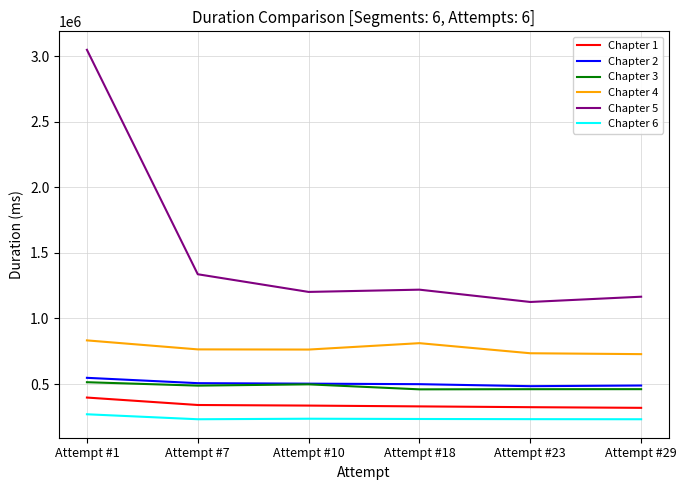

What is the difference between the highest and lowest values at Attempt #1?

2777958